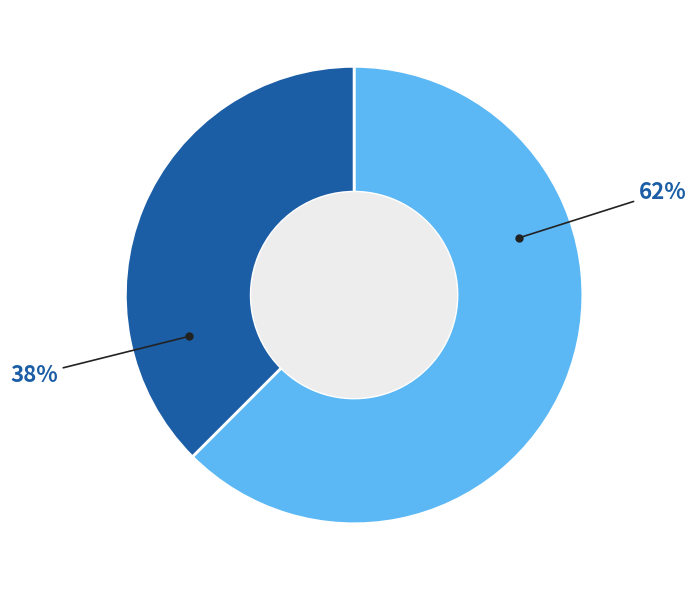

To the nearest percent, what is the average slice percentage?

50%